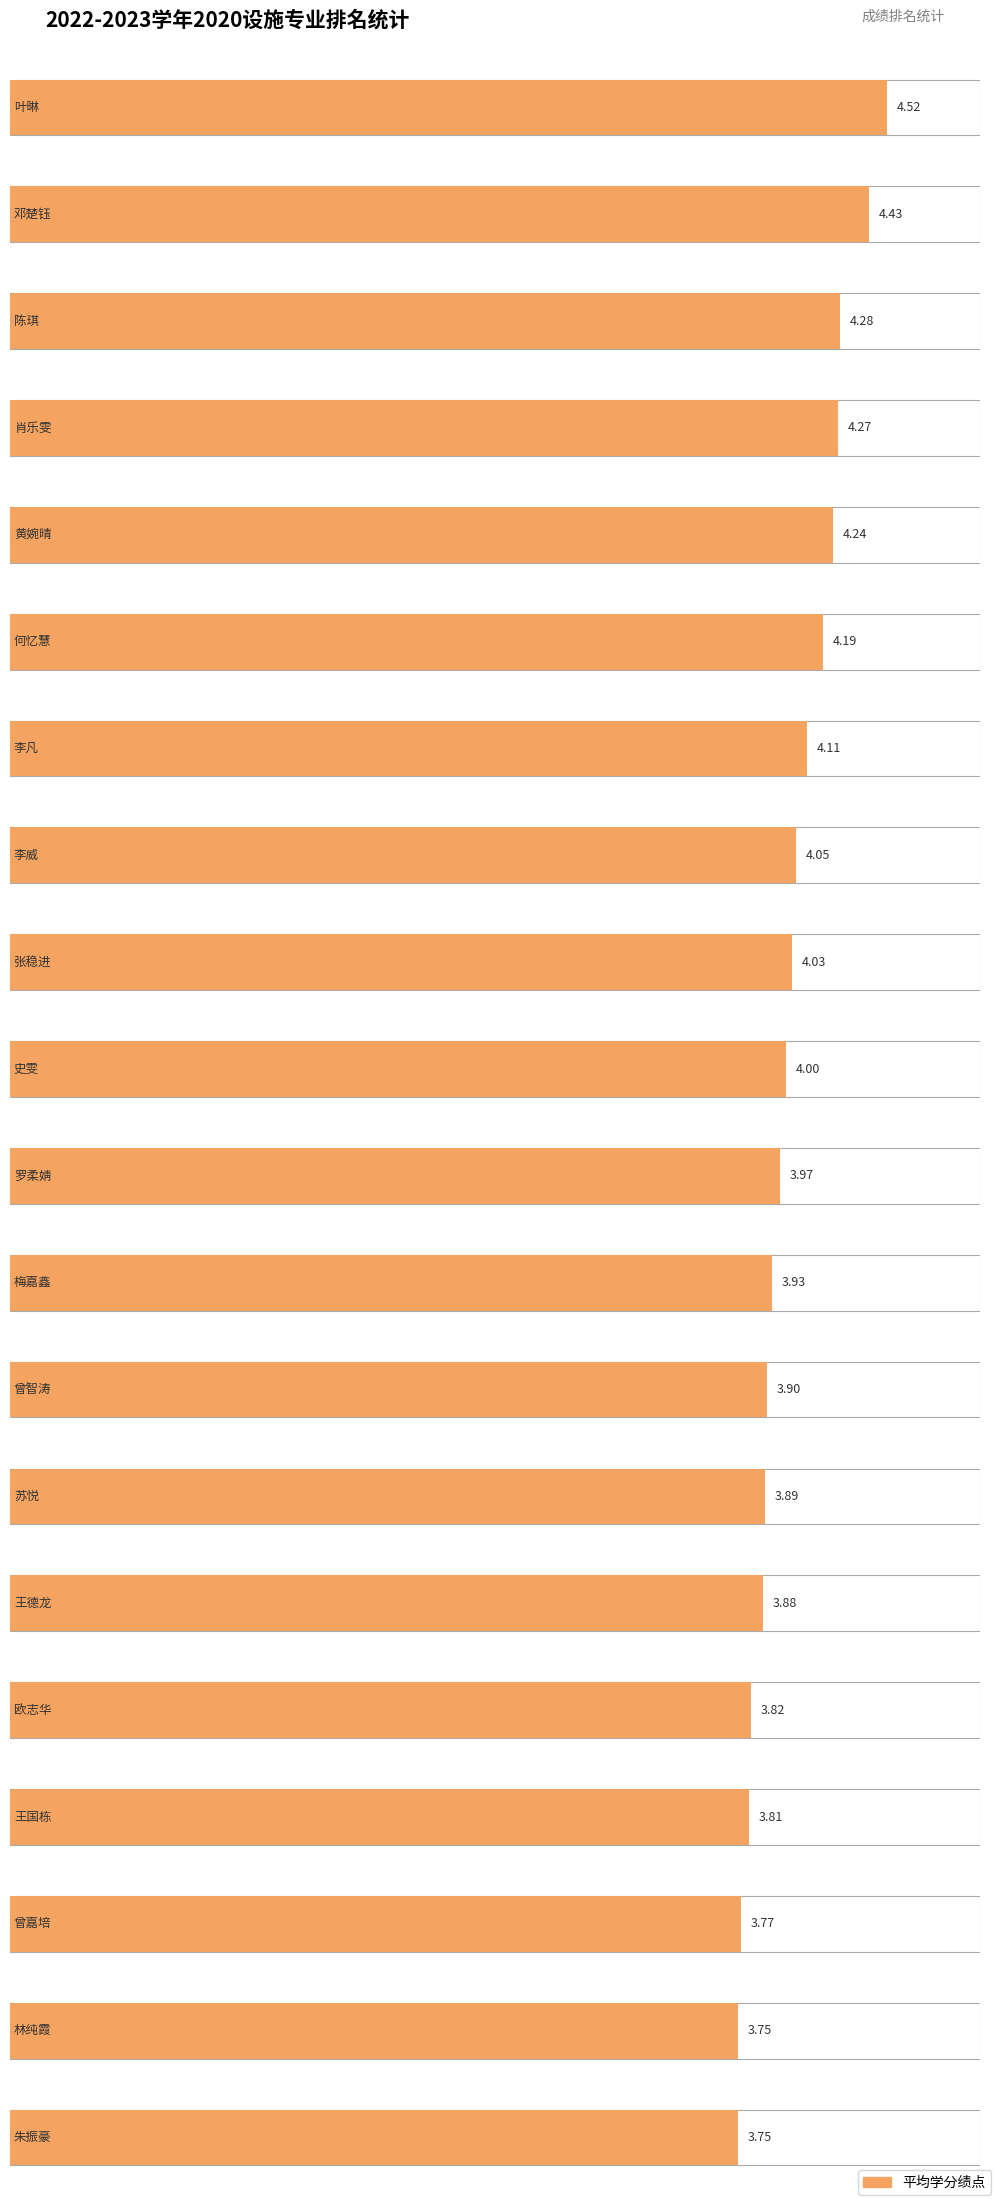

At which label does the data first exceed 4?

叶晽